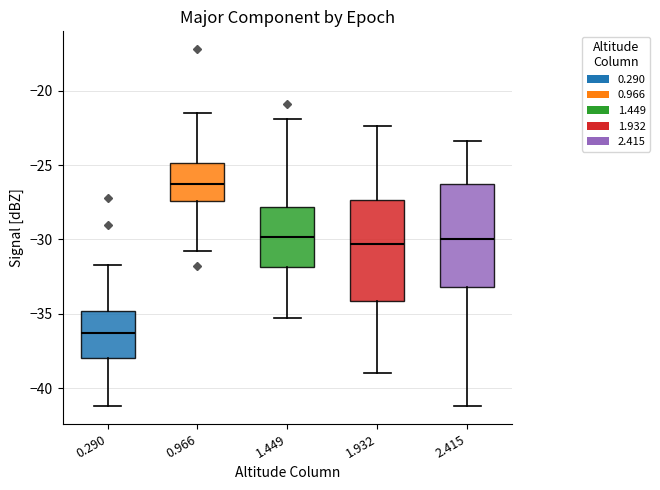

Which box's median line is the highest?

0.966